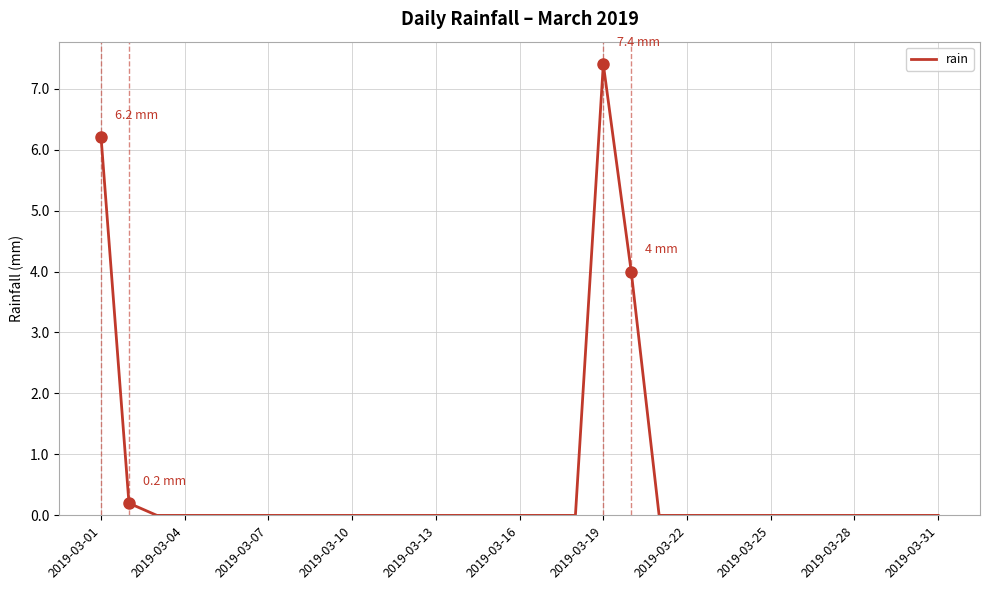

What is the greatest value displayed?

7.4